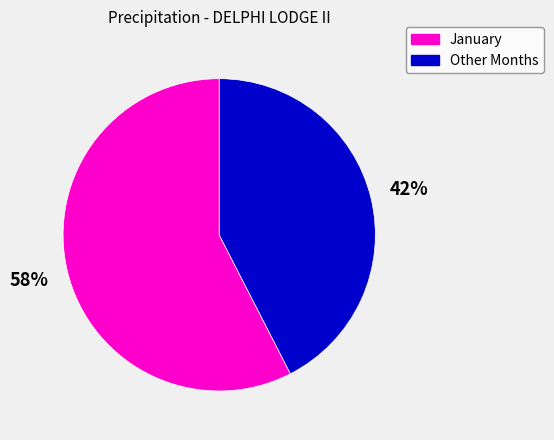

Between January and Other Months, which is larger?

January